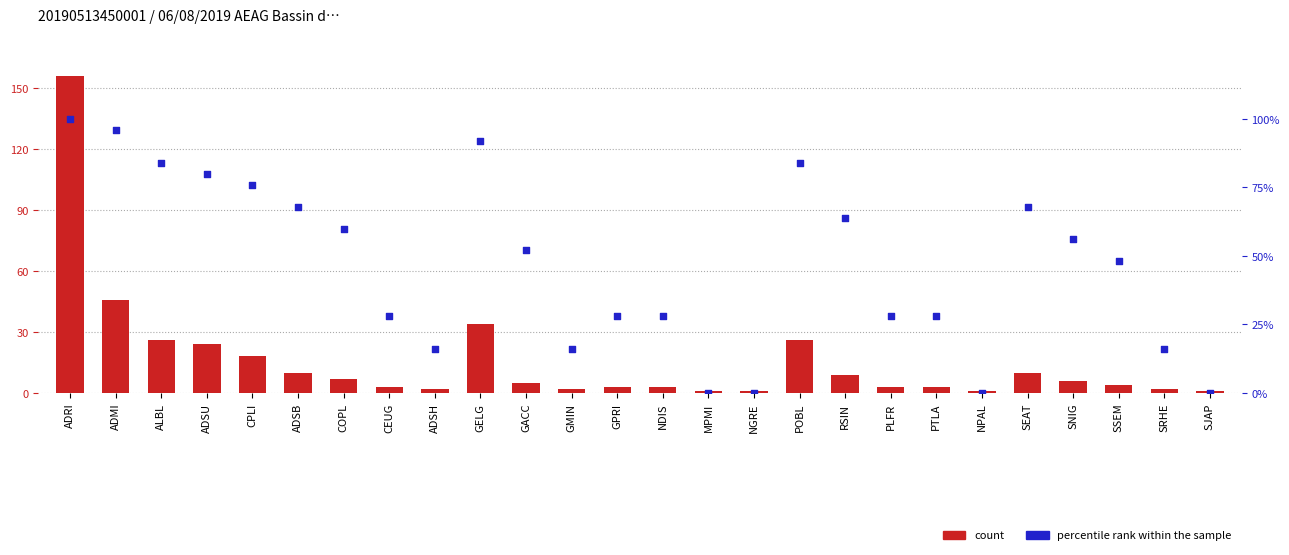

Which series has the widest spread of Y values?

col_2